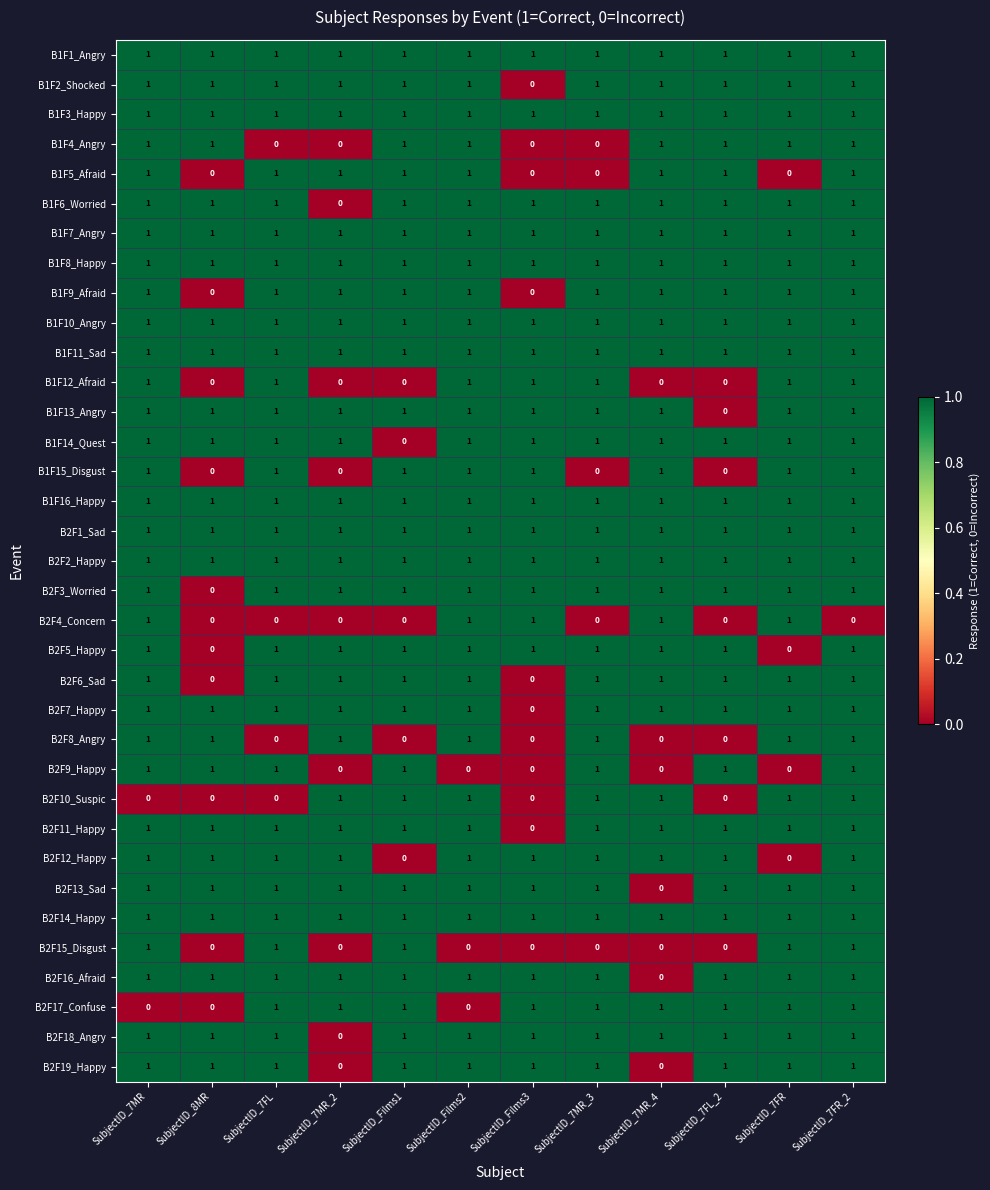

What is the sum of all B2F14_Happy values?

12